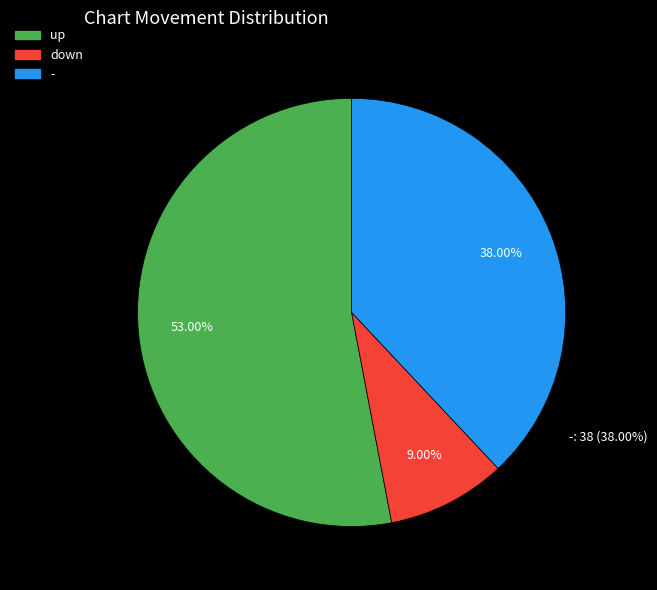

What percentage do down and up together represent?

62.0%